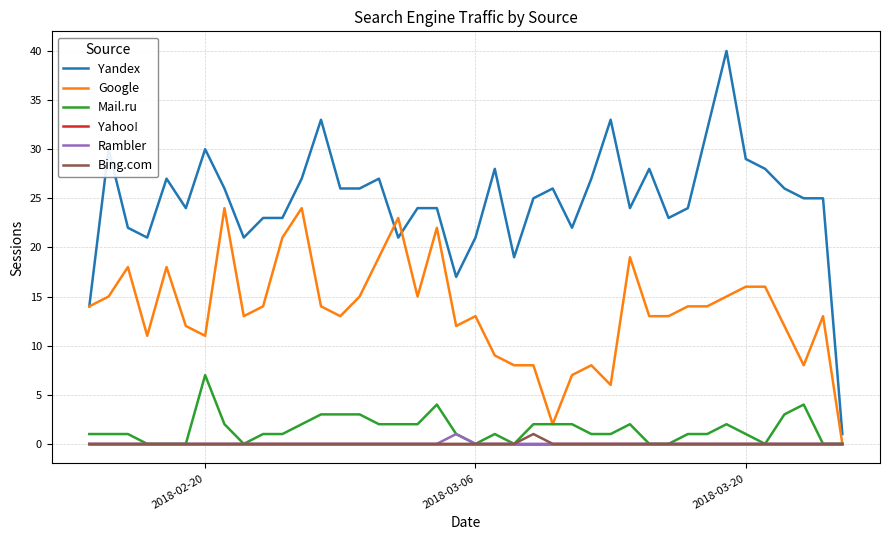

What is the maximum value shown in the chart?

40